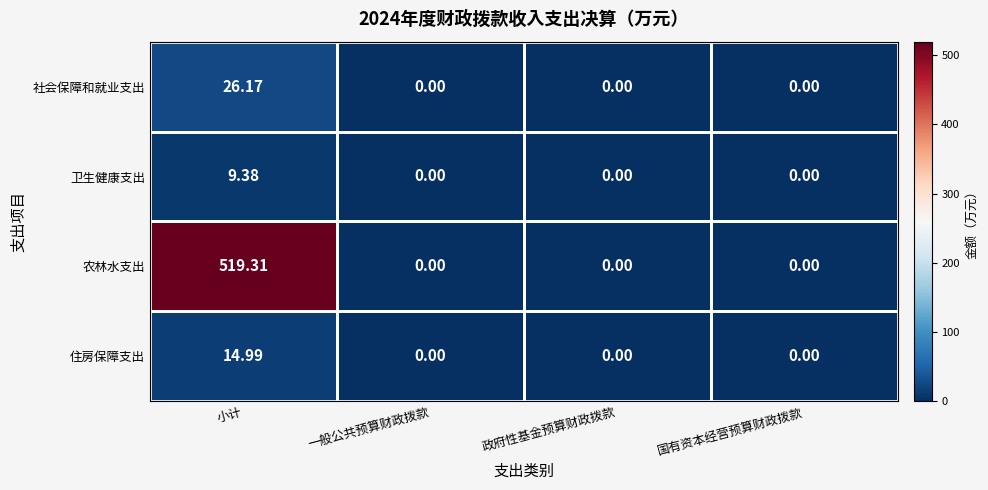

At which category does the chart reach its peak across all series?

小计